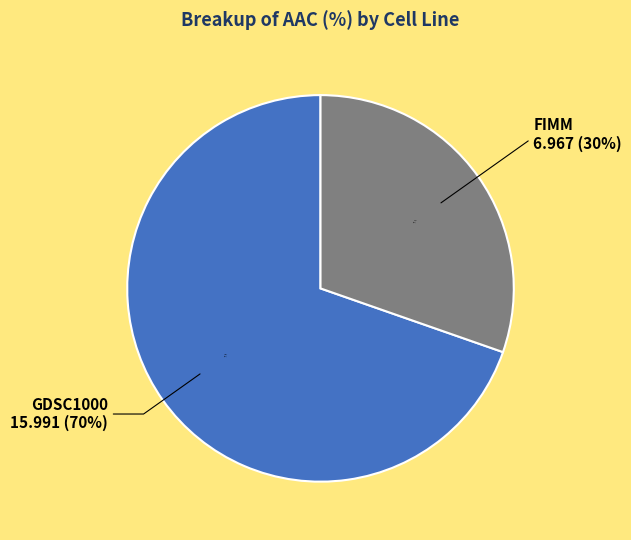

Is there any slice that represents more than half of the pie?

Yes